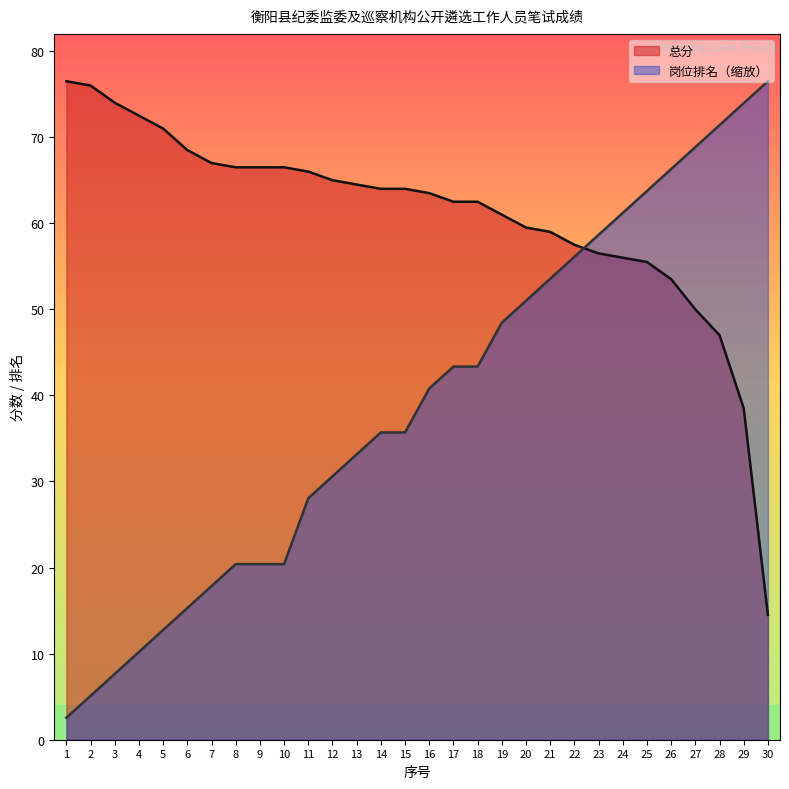

Reading left to right, extract all data points from this chart.

总分: 76.5	76.0	74.0	72.5	71.0	68.5	67.0	66.5	66.5	66.5	66.0	65.0	64.5	64.0	64.0	63.5	62.5	62.5	61.0	59.5	59.0	57.5	56.5	56.0	55.5	53.5	50.0	47.0	38.5	14.5
岗位排名: 2.5	5.1	7.6	10.2	12.8	15.3	17.8	20.4	20.4	20.4	28.0	30.6	33.1	35.7	35.7	40.8	43.3	43.3	48.4	51.0	53.5	56.1	58.6	61.2	63.7	66.3	68.8	71.4	73.9	76.5